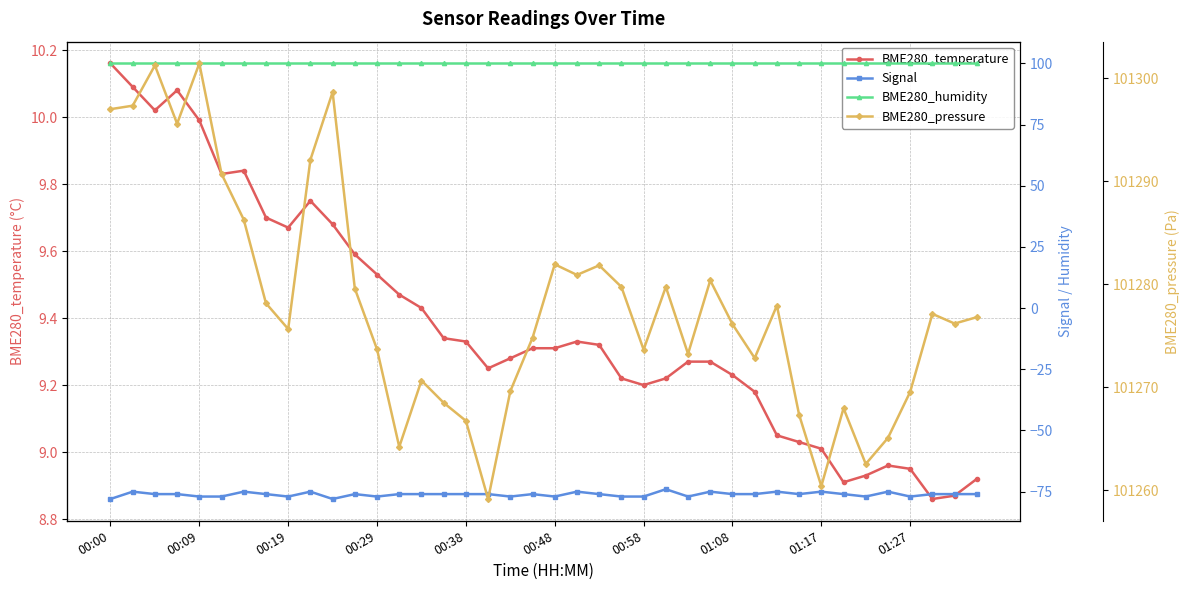

What are all the series names shown in the legend?

BME280_temperature, Signal, BME280_humidity, BME280_pressure